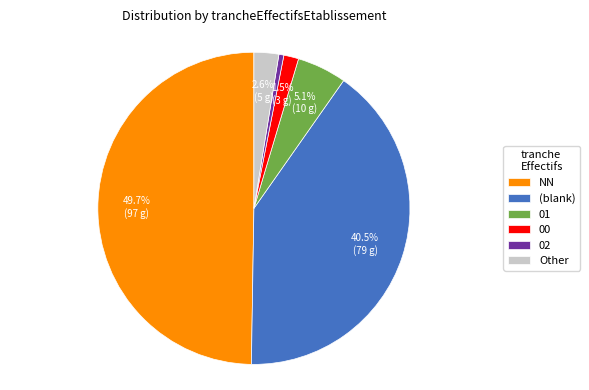

Does 00 represent more than half of the total?

No